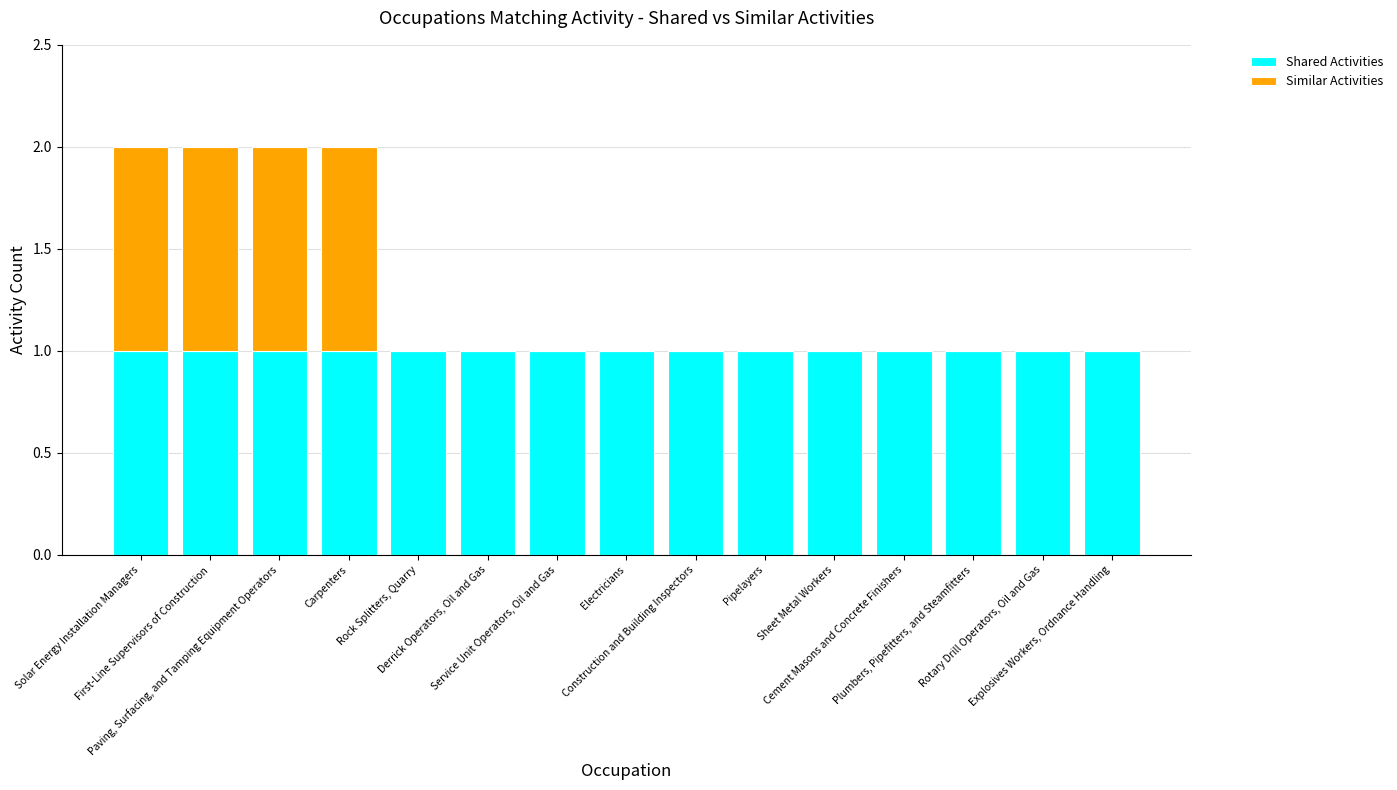

What is the sum of all Shared Activities values?

15